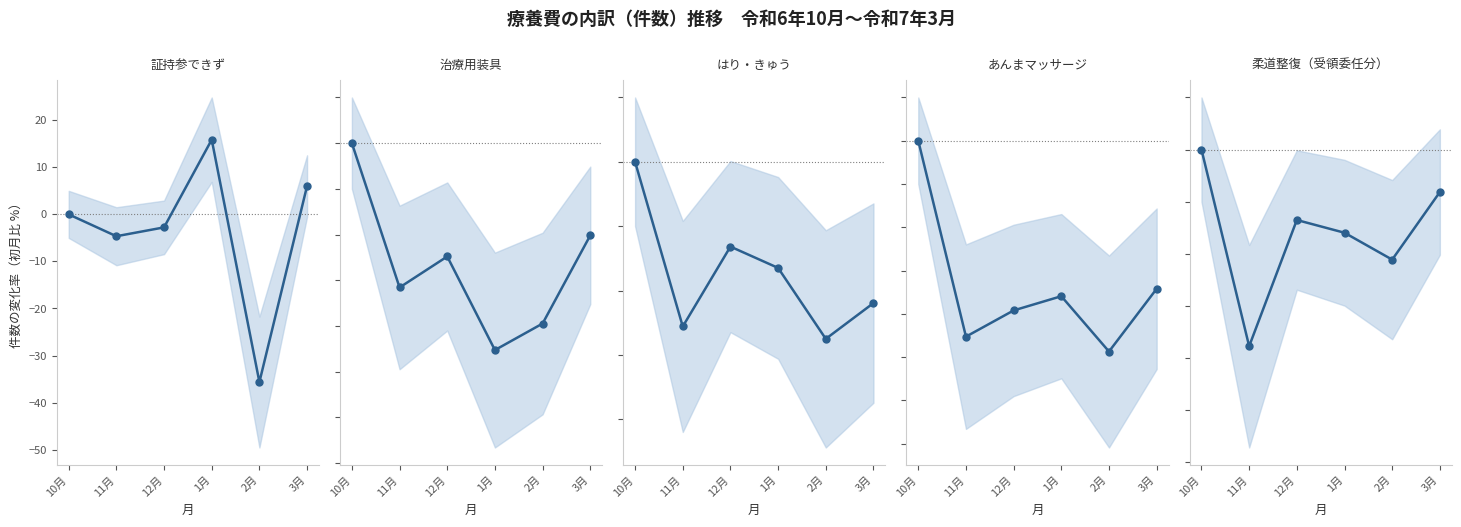

How many lines are shown in the chart?

5